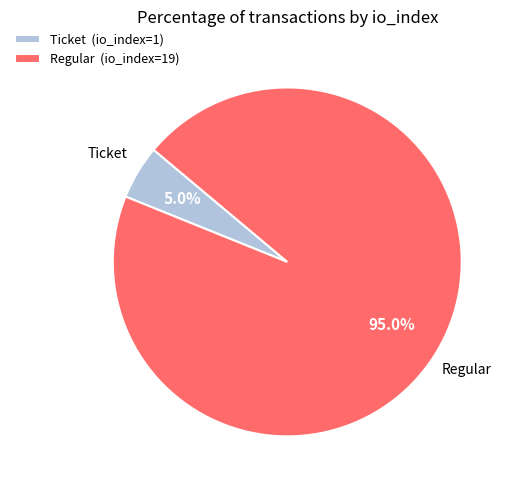

What percentage do Regular and Ticket together represent?

100.0%